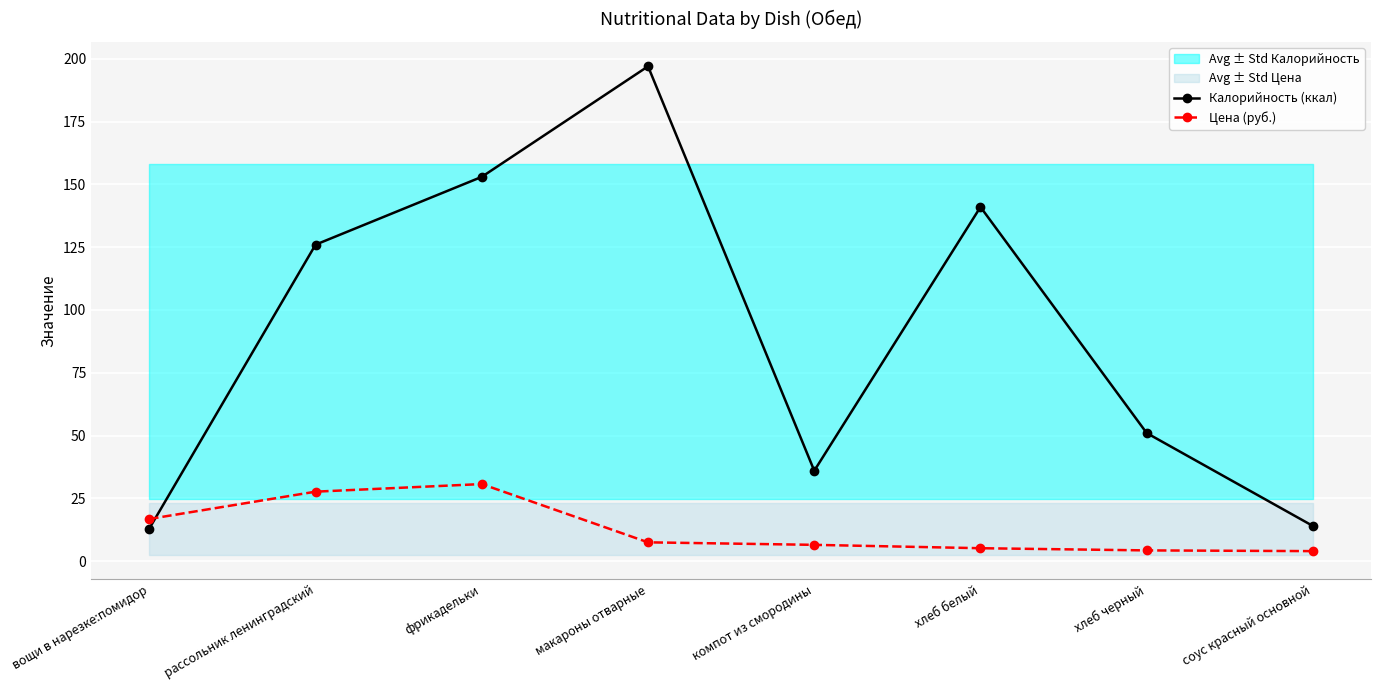

True or false: Калорийность (ккал) and Цена (руб.) intersect in this chart.

True